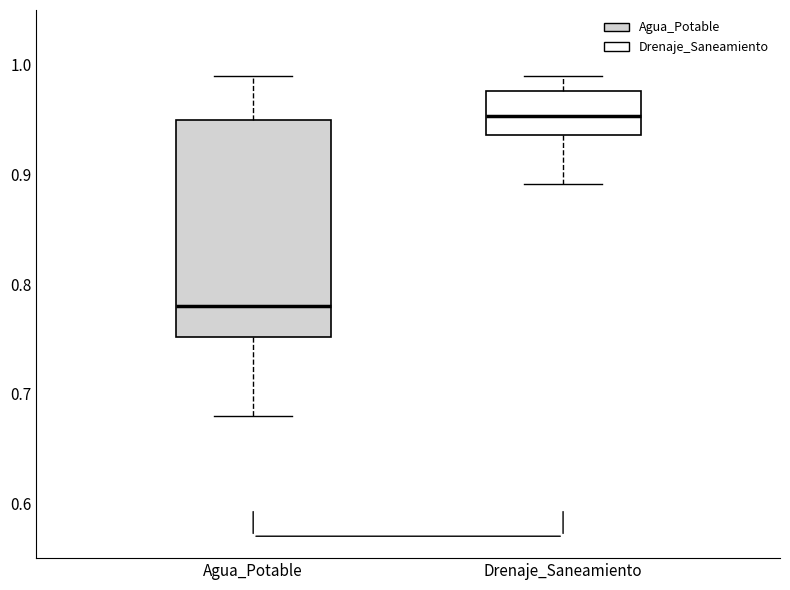

Reading left to right, transcribe this box plot: for each box, give where its median line is, the range the box spans, and where its two whiskers end, as read against the y-axis. The values are not printed on the chart, so give them approximately, as read against the axis.

Agua_Potable: median 0.78, box 0.75 to 0.95, whiskers 0.68 to 0.99
Drenaje_Saneamiento: median 0.95, box 0.94 to 0.98, whiskers 0.89 to 0.99